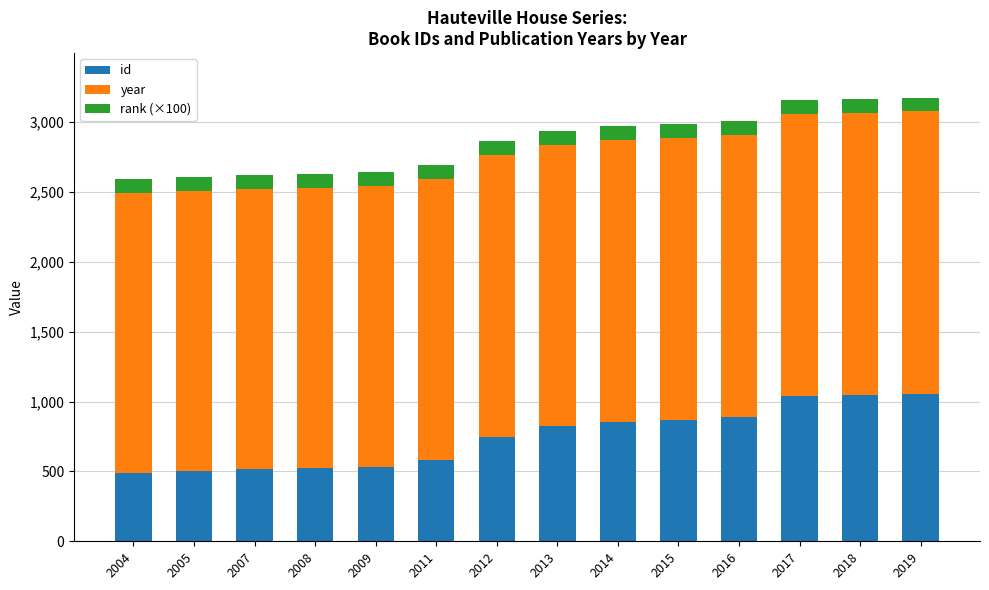

What are all the series names shown in the legend?

id, year, rank (×100)